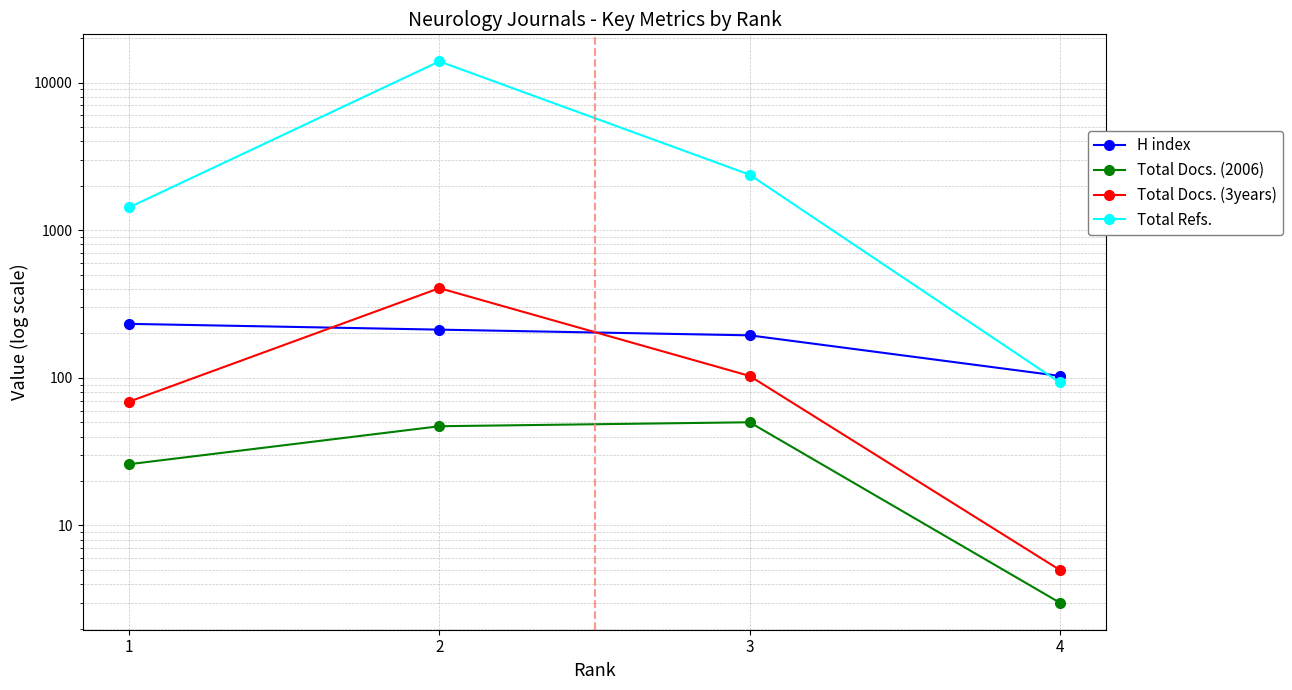

Which series has the largest range (max minus min)?

Total Refs.